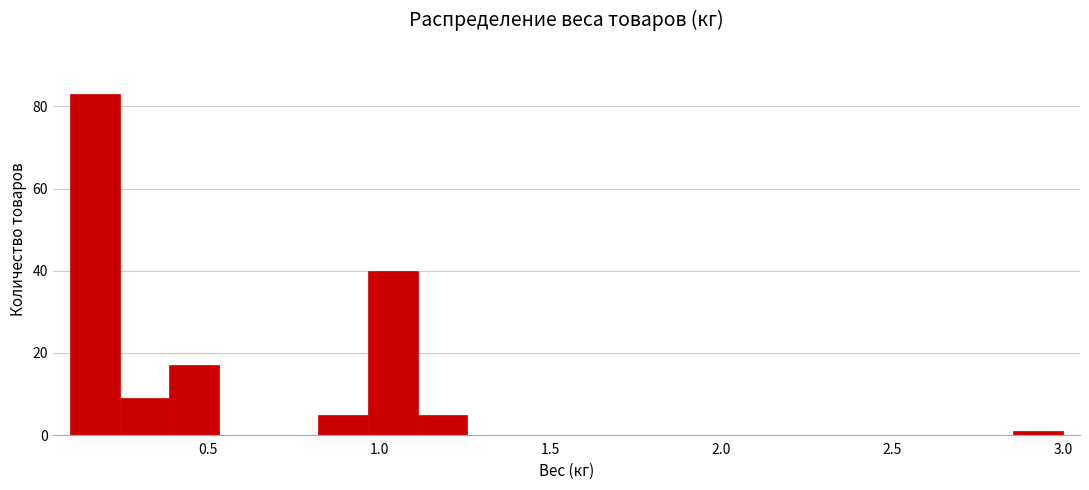

Around what value on the x-axis is the tallest bar? Give the approximate position of its centre, as read against the axis.

0.15